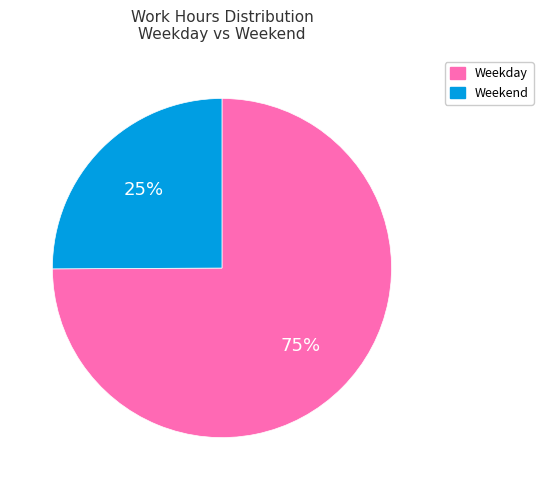

Is there any slice that represents more than half of the pie?

Yes